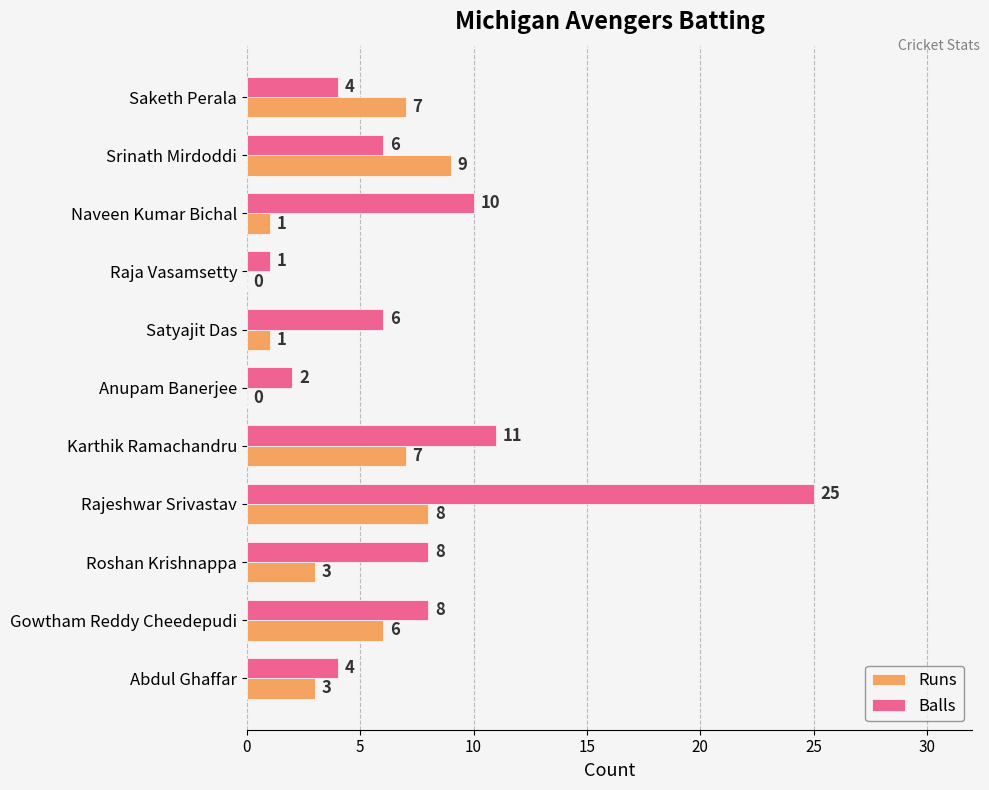

The Balls series shows 14 at Gowtham Reddy Cheedepudi. True or false?

False